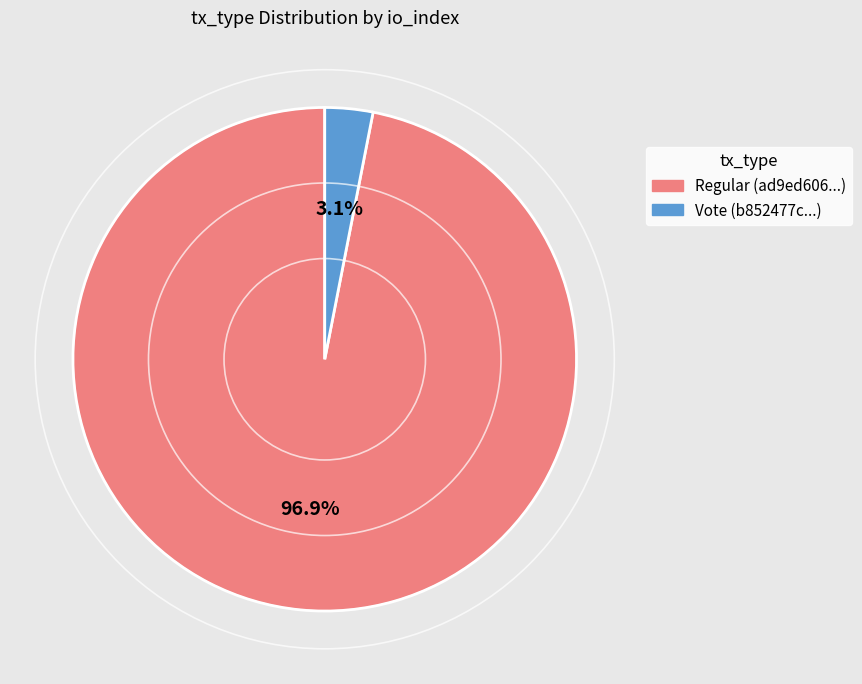

Is there a majority slice in this chart?

Yes